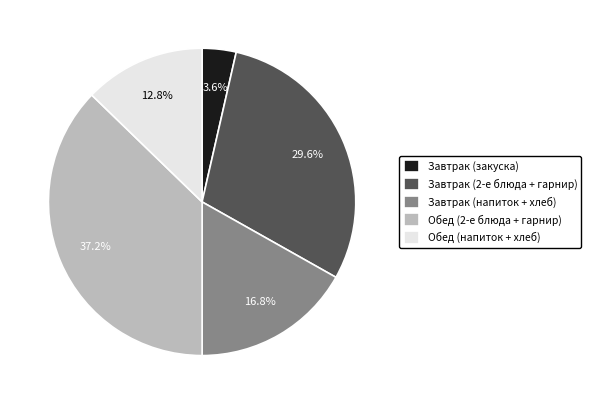

How many segments does this pie chart have?

5